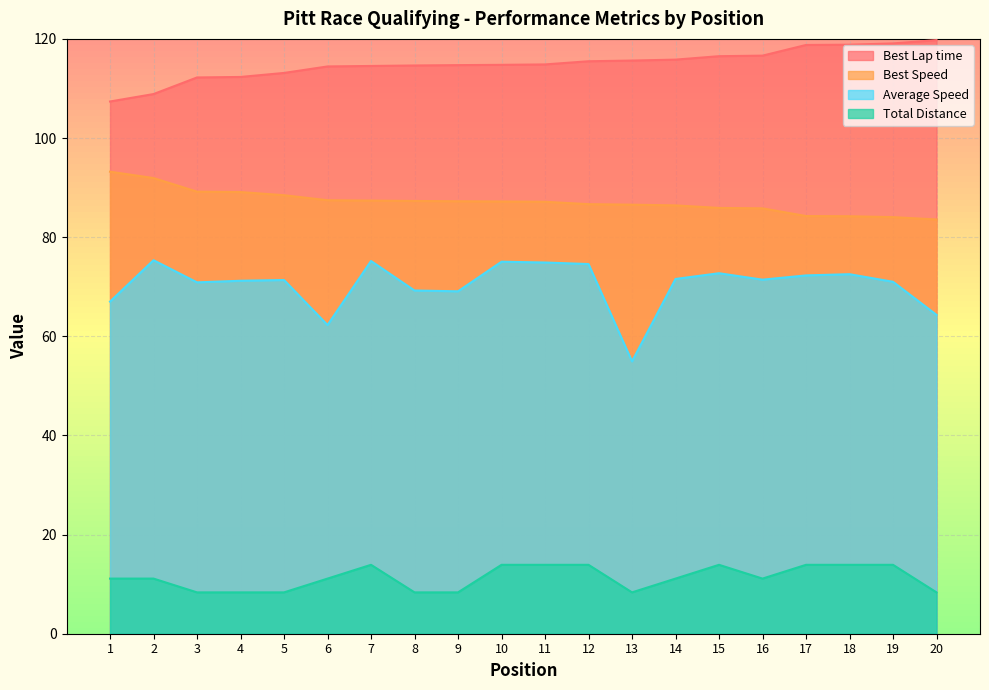

Which series has the largest range (max minus min)?

Average Speed